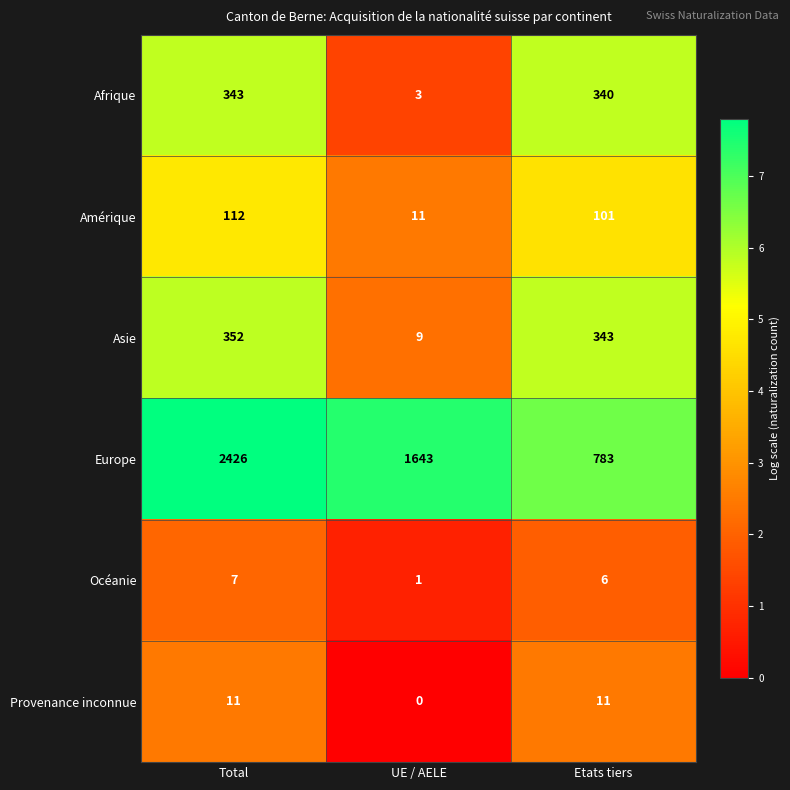

How many series are shown in this chart?

6